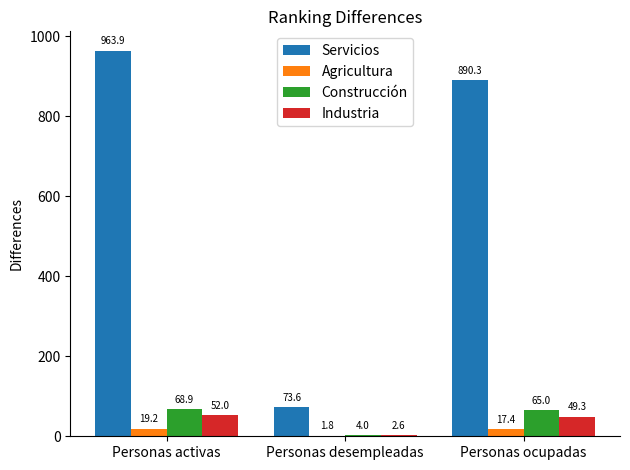

What value does the Industria series have at Personas ocupadas?

49.3